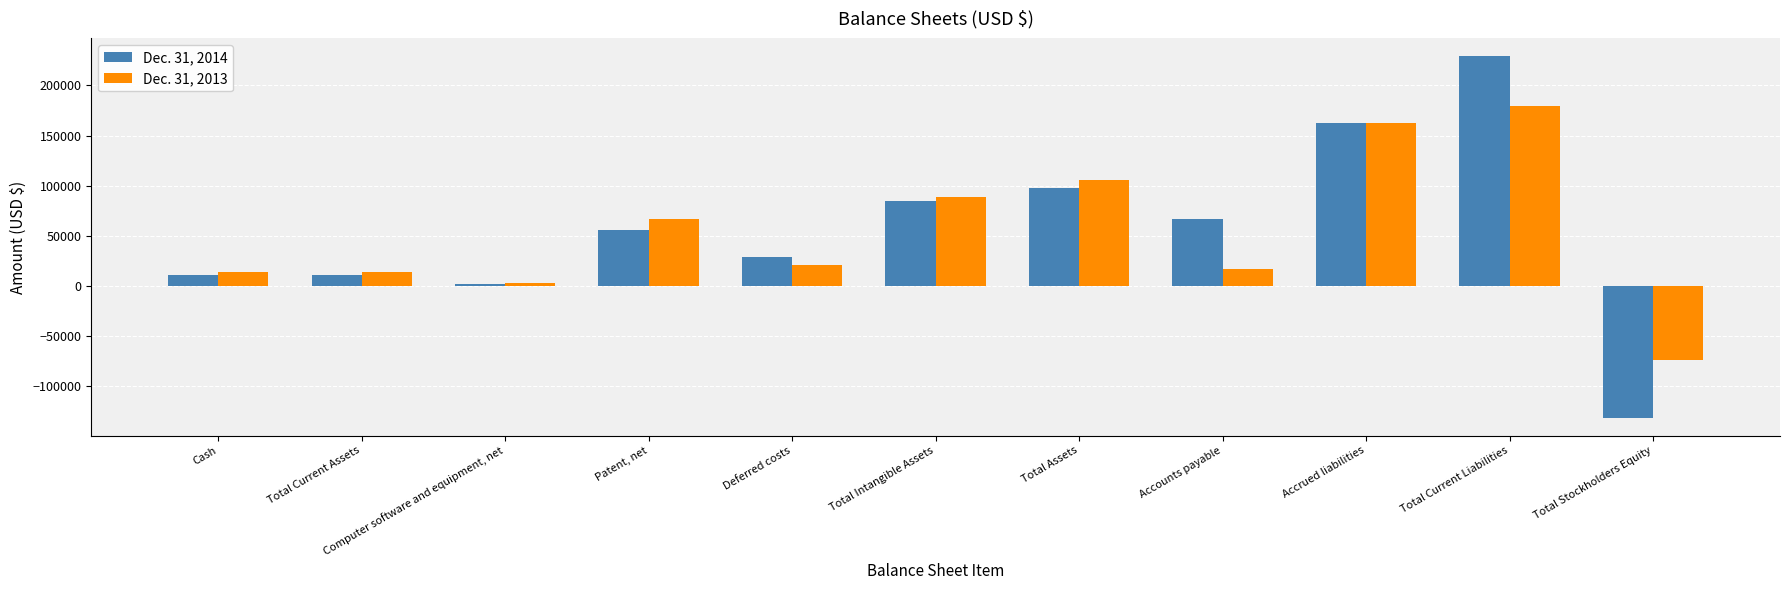

True or false: Dec. 31, 2014 has a value of 29435 at Deferred costs.

True